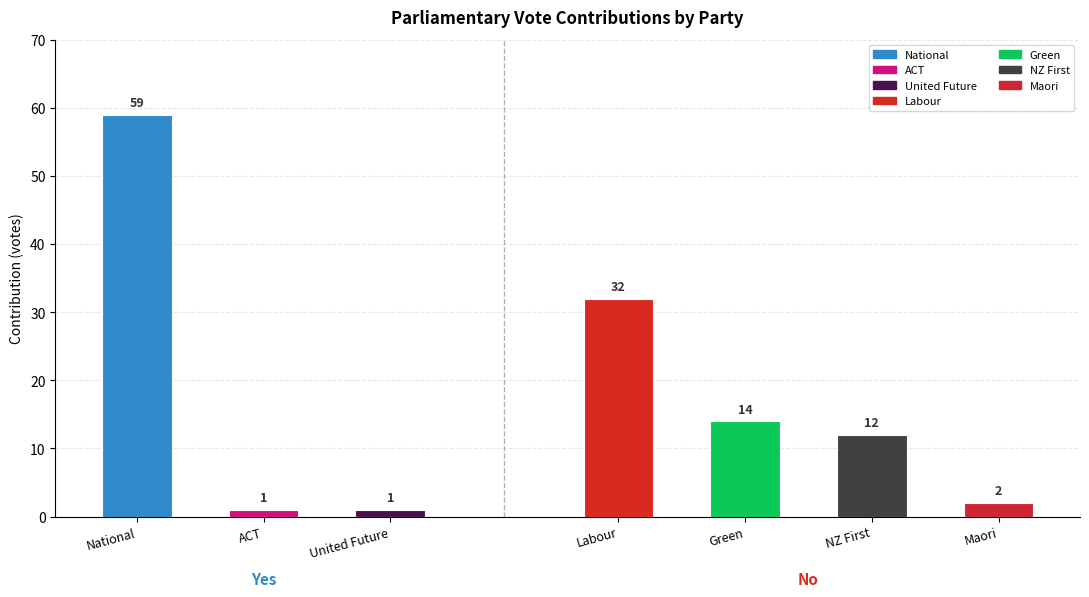

What is the greatest value displayed?

59